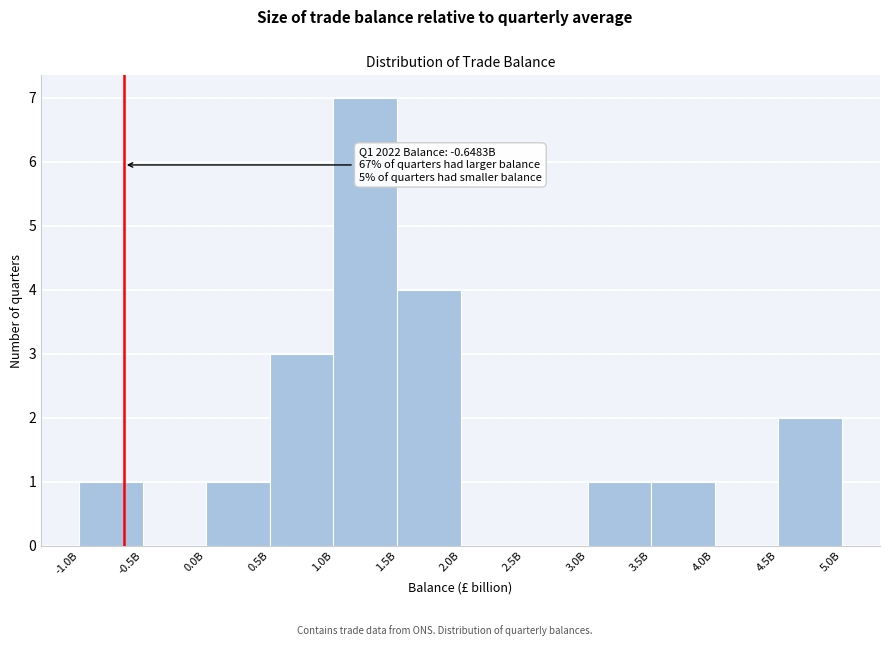

Is it true that the value at 2.0B is 5?

False